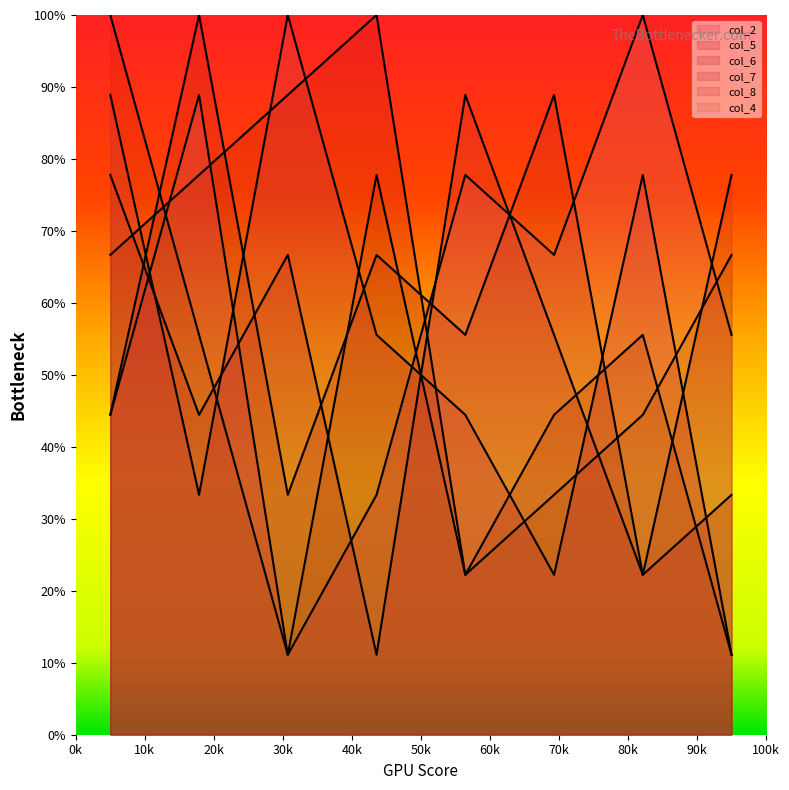

What position from the left is 5?

4